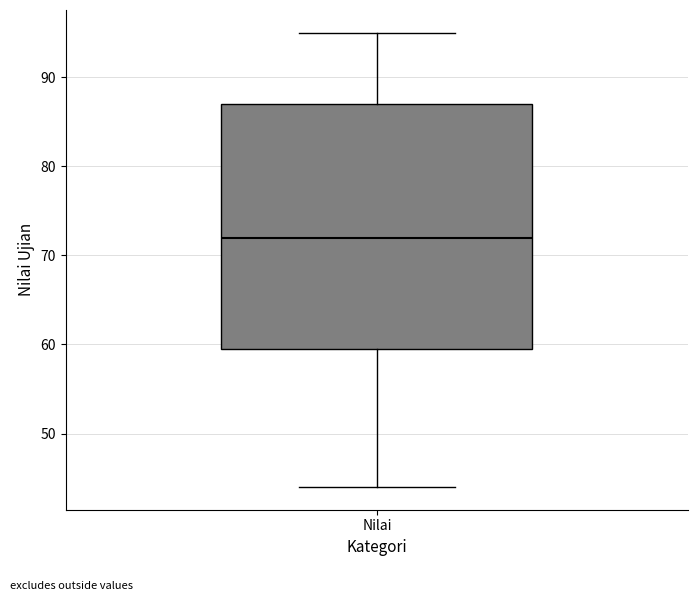

Where does the upper whisker of the box for Nilai end on the y-axis? The values are not printed on the chart, so give them approximately, as read against the axis.

95